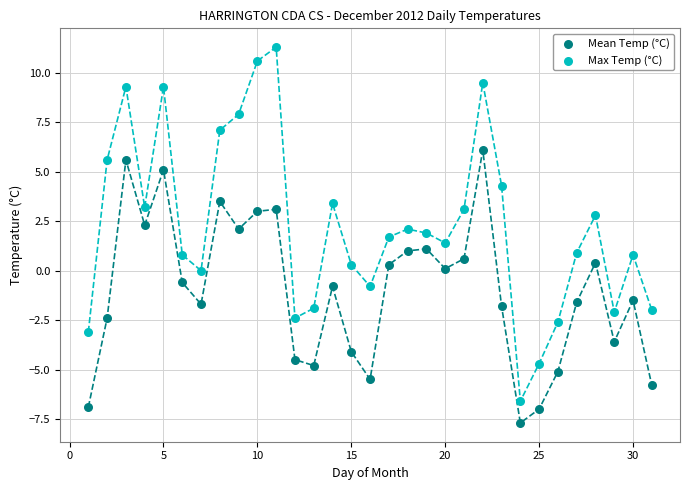

Which series reaches the maximum Y coordinate?

Max Temp (°C)